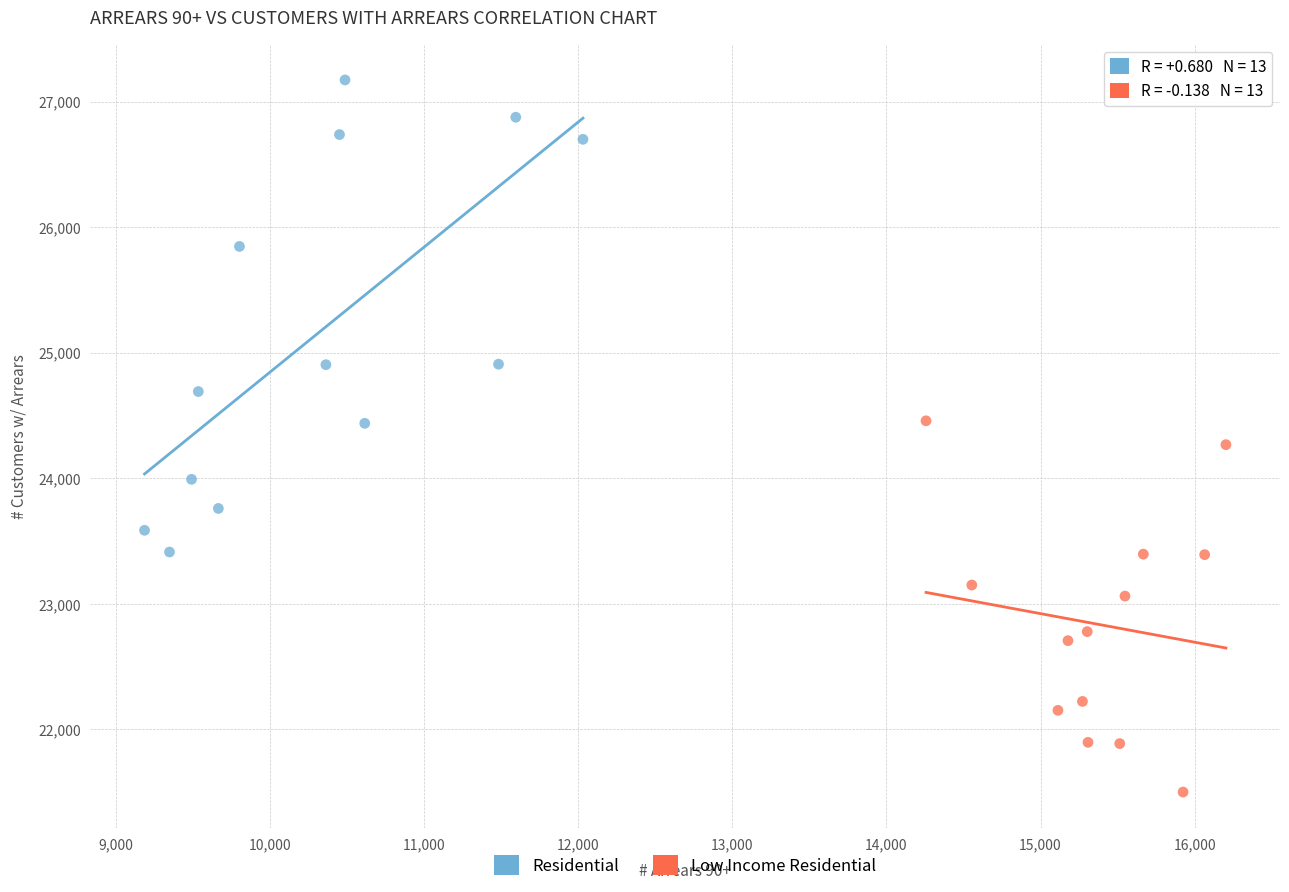

Which series reaches the minimum Y coordinate?

Low Income Residential